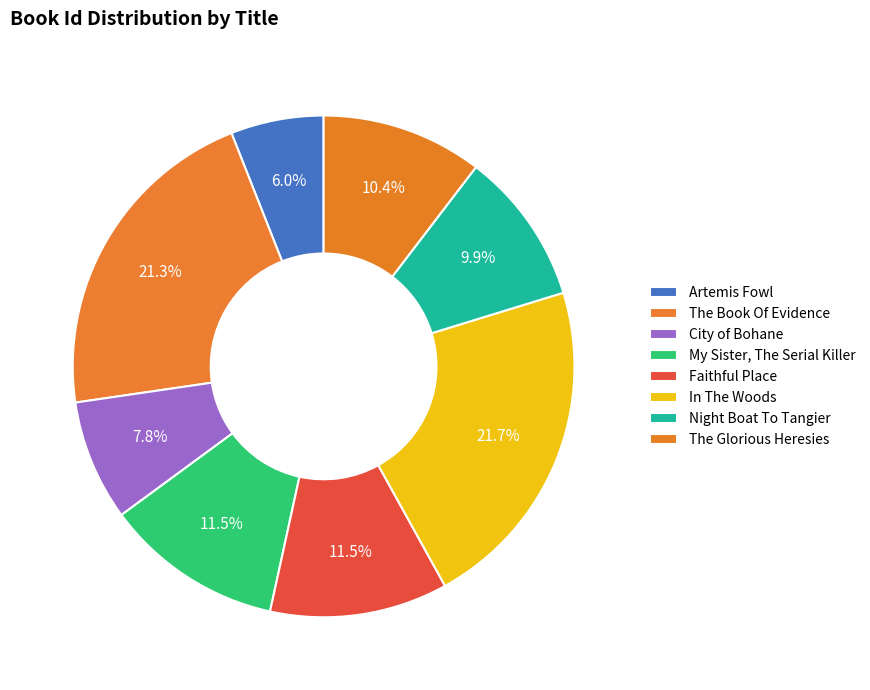

Rank the categories by value from lowest to highest.

Artemis Fowl, City of Bohane, Night Boat To Tangier, The Glorious Heresies, Faithful Place, My Sister, The Serial Killer, The Book Of Evidence, In The Woods